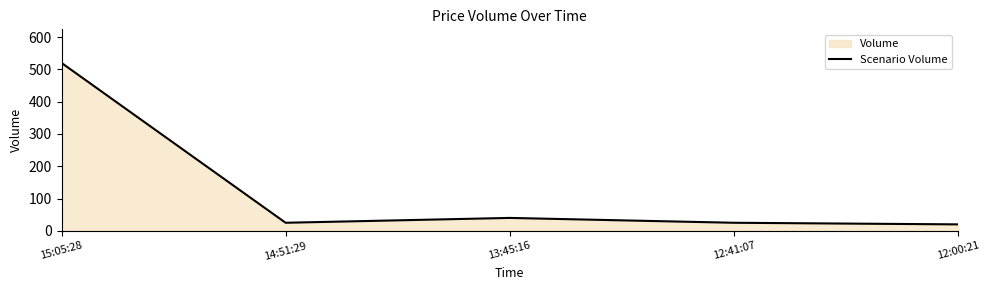

How many data points are less than 25?

1